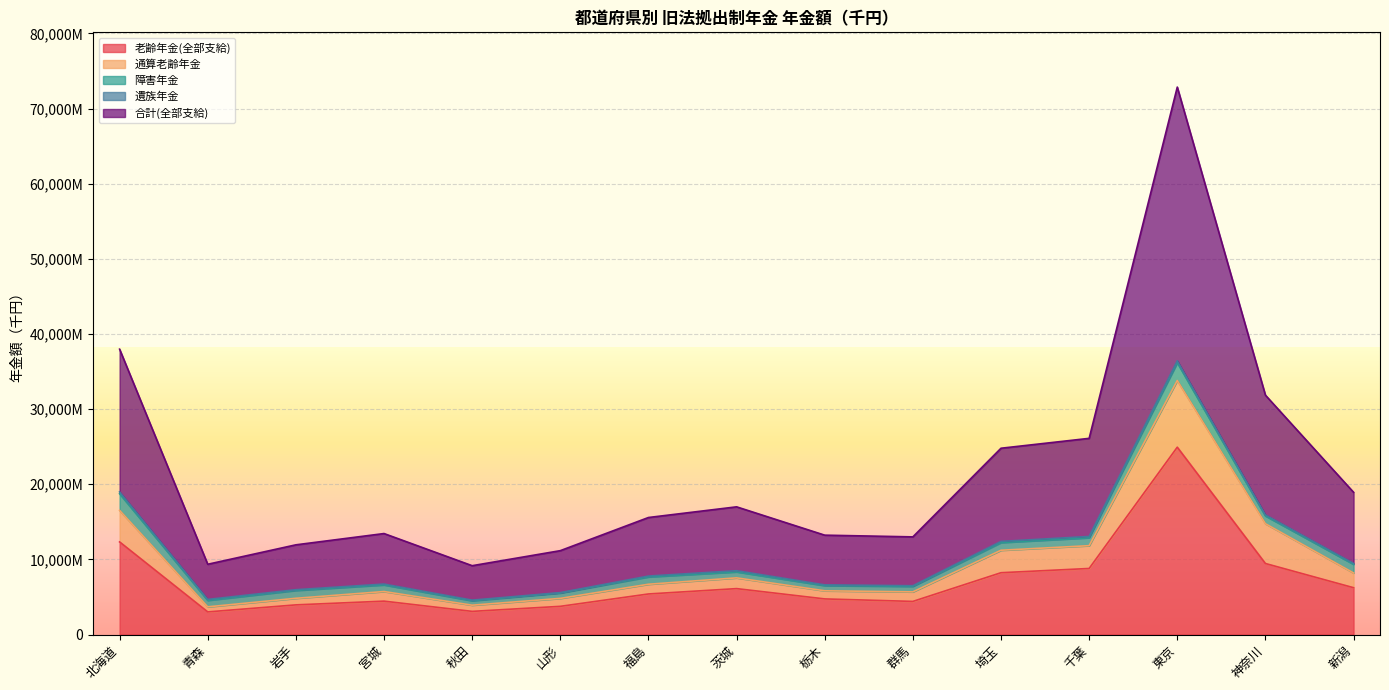

Which series has the widest spread of values?

合計(全部支給)